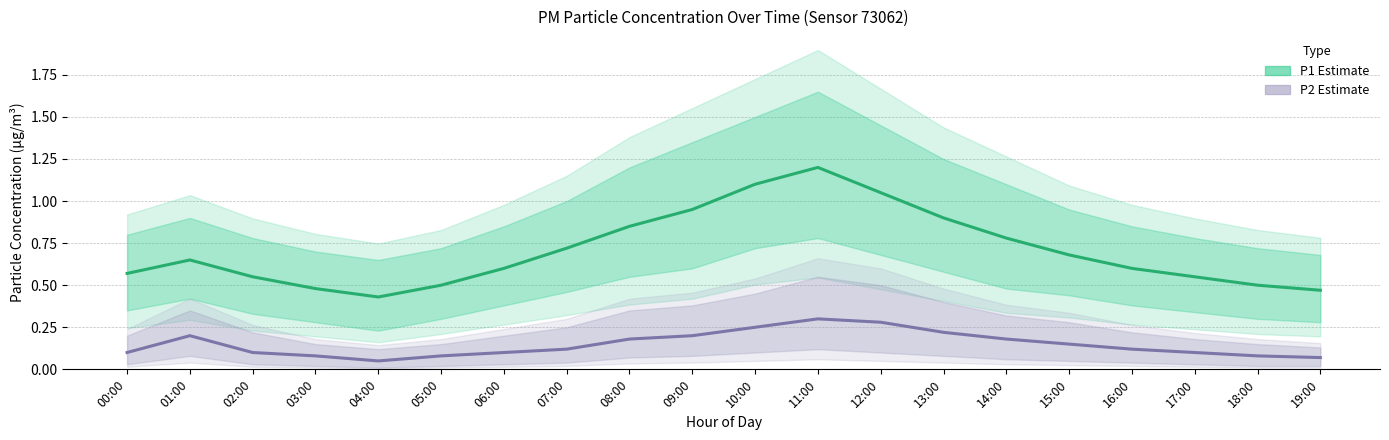

Reading left to right, extract all data points from this chart.

P1 Estimate: 00:00=0.6	01:00=0.7	02:00=0.6	03:00=0.5	04:00=0.4	05:00=0.5	06:00=0.6	07:00=0.7	08:00=0.8	09:00=0.9	10:00=1.1	11:00=1.2	12:00=1.1	13:00=0.9	14:00=0.8	15:00=0.7	16:00=0.6	17:00=0.6	18:00=0.5	19:00=0.5
P2 Estimate: 00:00=0.1	01:00=0.2	02:00=0.1	03:00=0.1	04:00=0.1	05:00=0.1	06:00=0.1	07:00=0.1	08:00=0.2	09:00=0.2	10:00=0.2	11:00=0.3	12:00=0.3	13:00=0.2	14:00=0.2	15:00=0.1	16:00=0.1	17:00=0.1	18:00=0.1	19:00=0.1